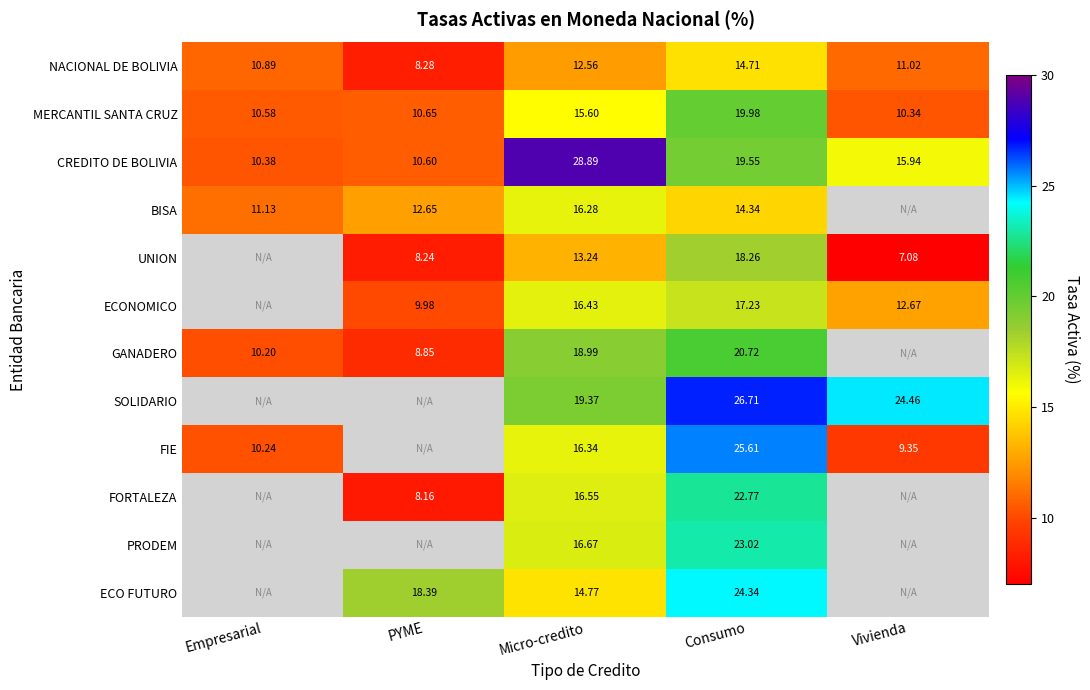

Is the value of FIE at Consumo greater than the value of PRODEM at Consumo?

Yes